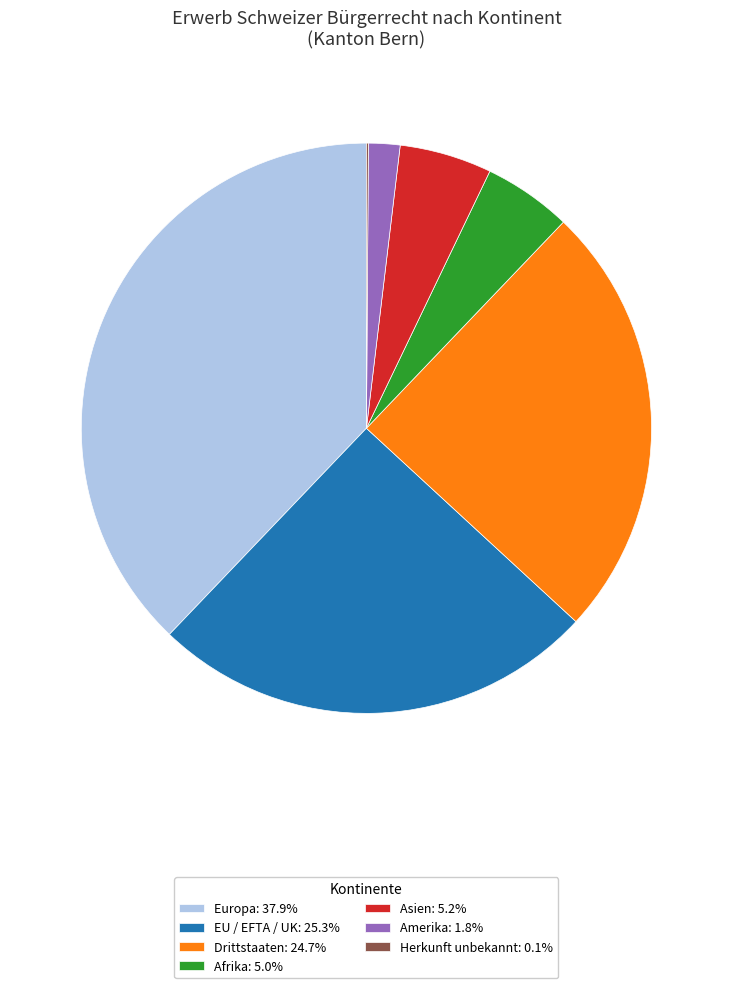

What is the ratio of the value at EU / EFTA / UK: 25.3% to the value at Drittstaaten: 24.7%?

1.0